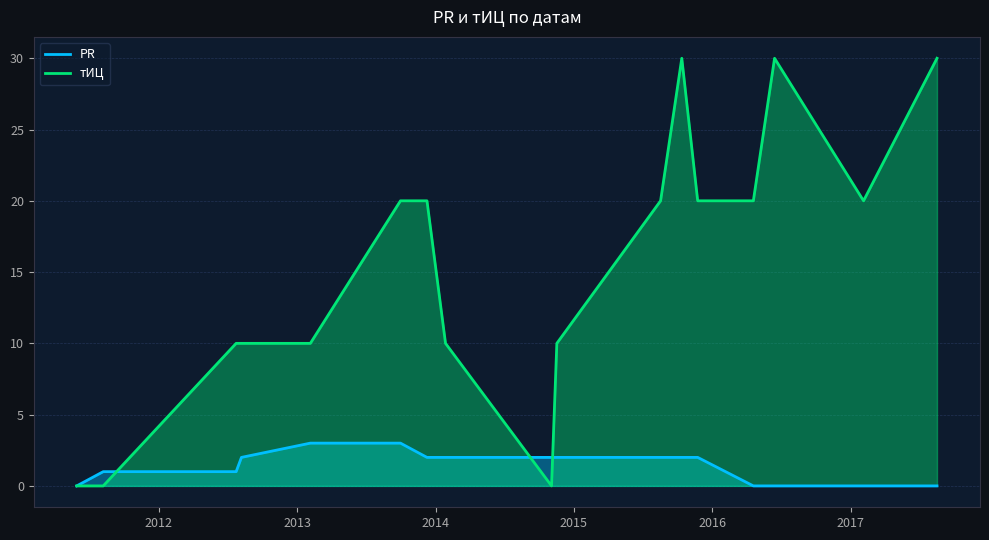

What is the greatest value displayed?

30